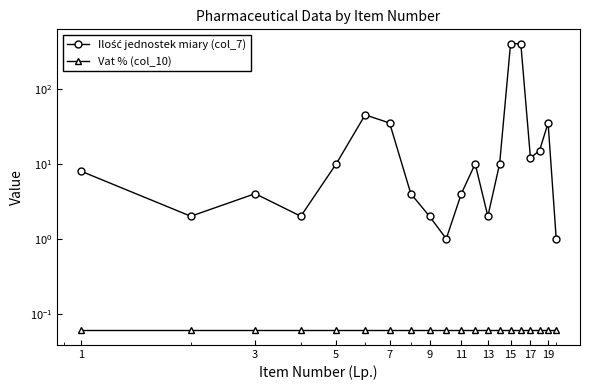

True or false: Vat % (col_10) has more than 0 points higher than both neighbors.

False